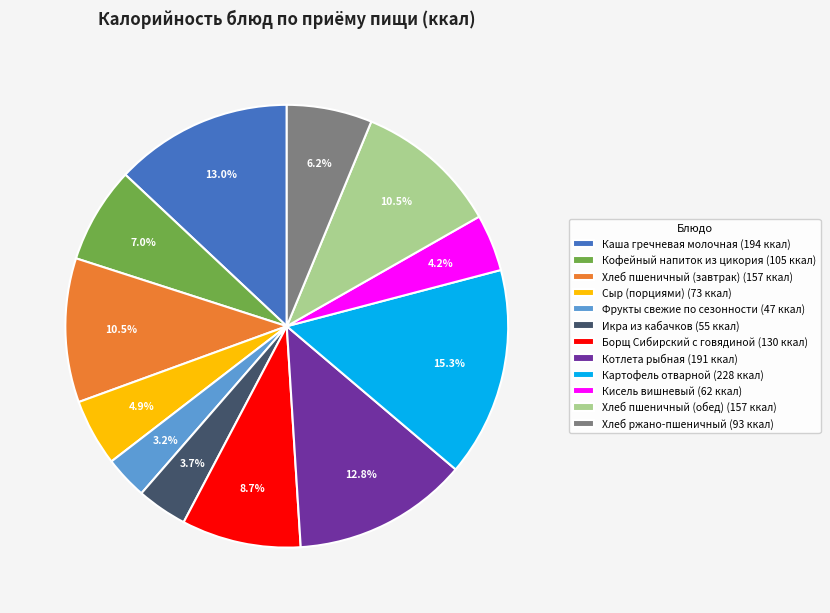

Which category has the smallest portion of the pie?

Фрукты свежие по сезонности